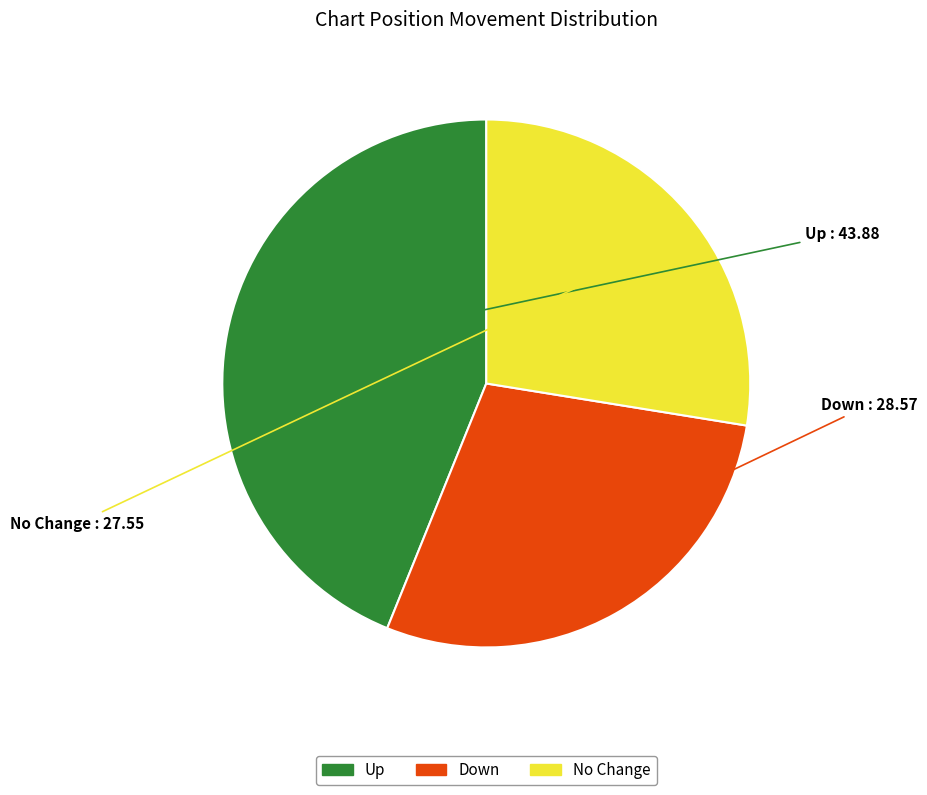

Count the number of slices in the pie.

3